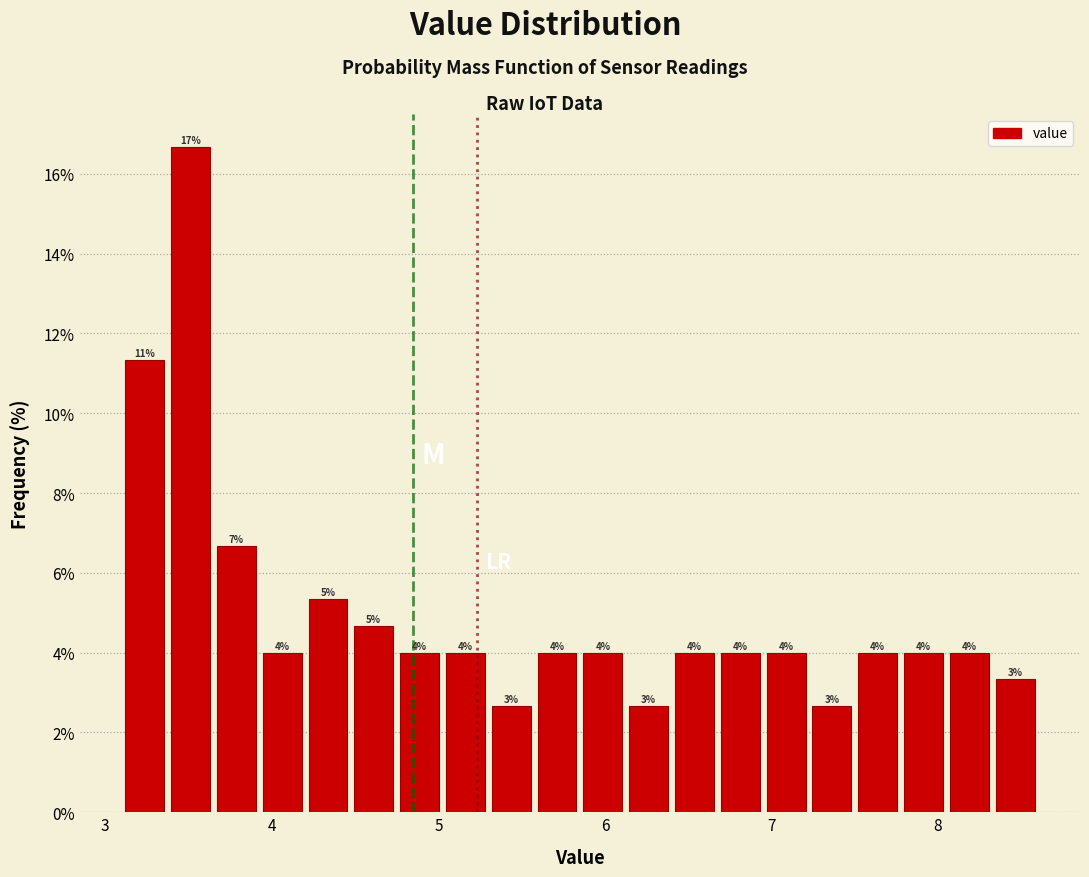

Around what value on the x-axis is the tallest bar? Give the approximate position of its centre, as read against the axis.

3.5